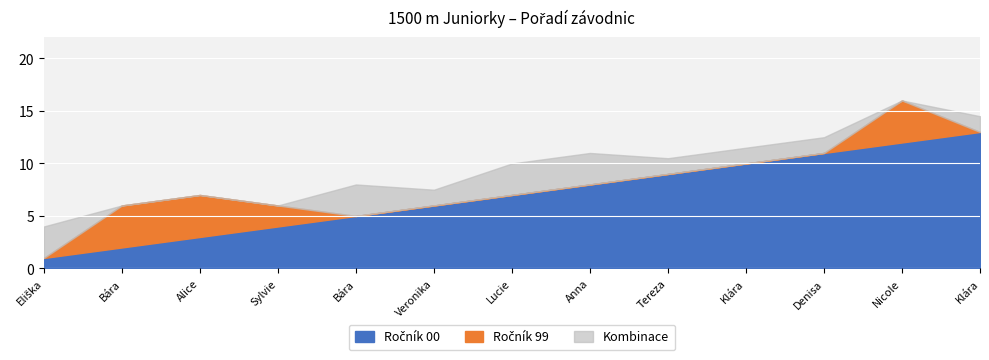

True or false: there are more than 0 points higher than both neighbors.

False